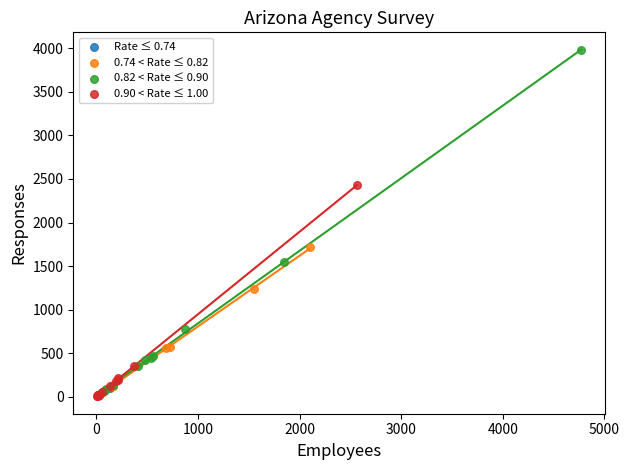

Which series has the widest spread of Y values?

0.82 < Rate ≤ 0.90